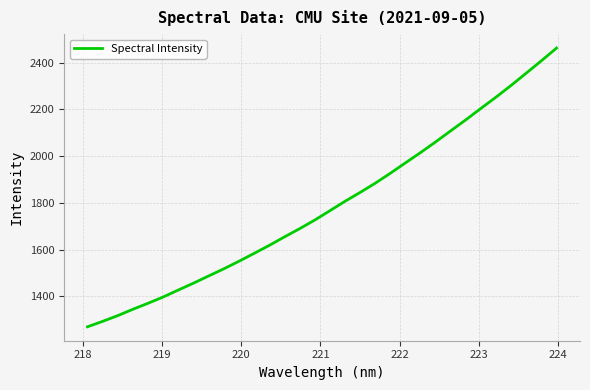

What is the difference between the maximum and minimum values?

1192.1